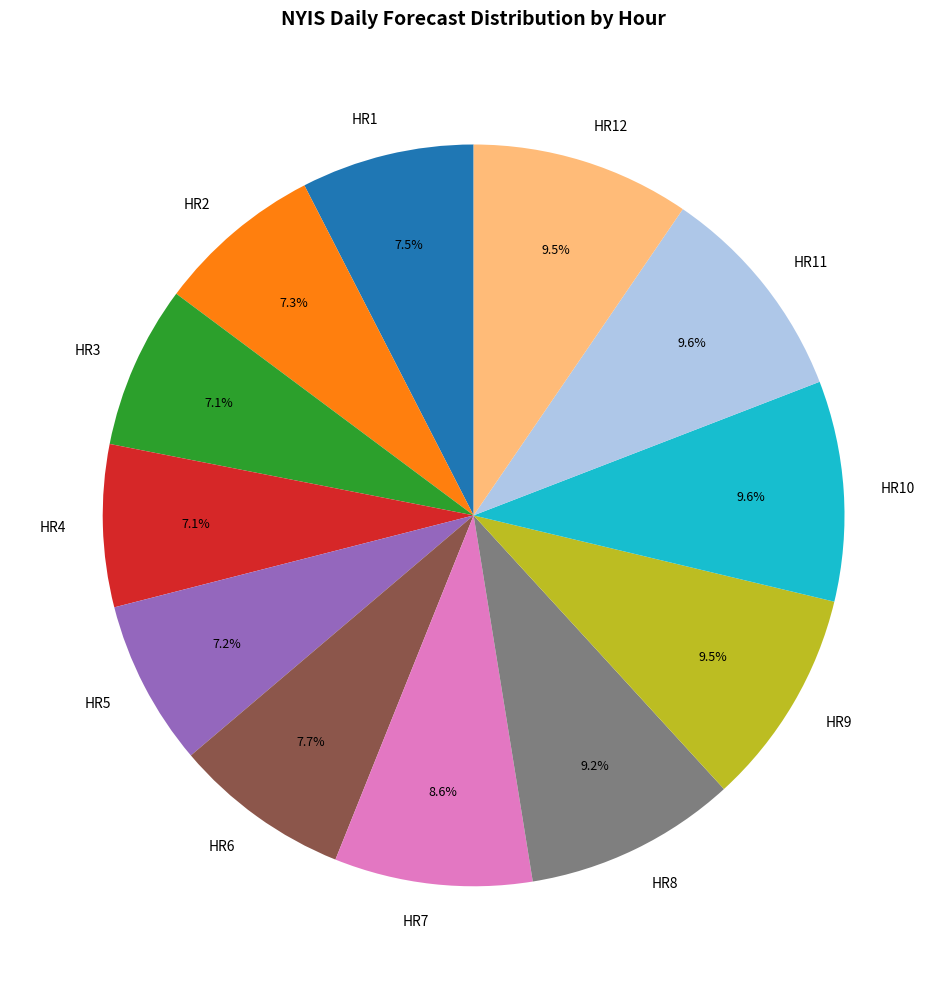

How many segments does this pie chart have?

12